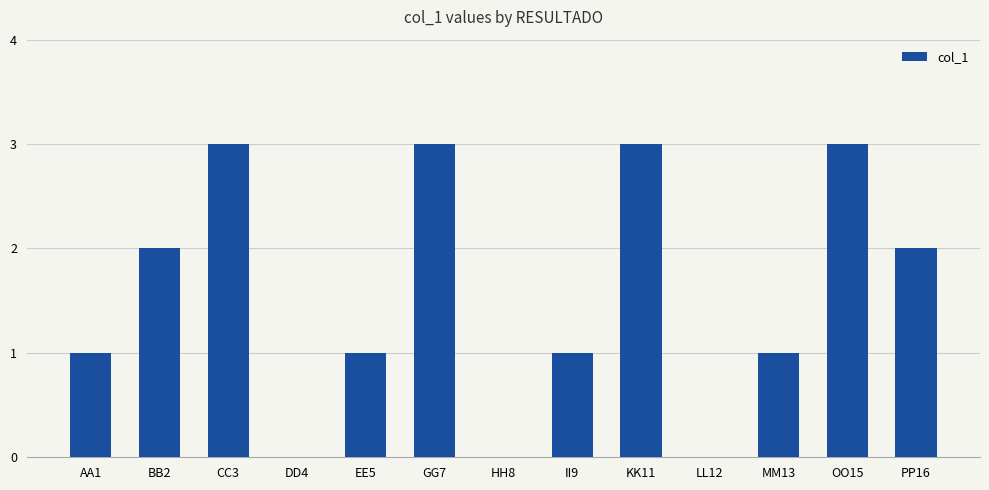

Reading left to right, transcribe all the data shown in this chart.

AA1=1	BB2=2	CC3=3	DD4=0	EE5=1	GG7=3	HH8=0	II9=1	KK11=3	LL12=0	MM13=1	OO15=3	PP16=2